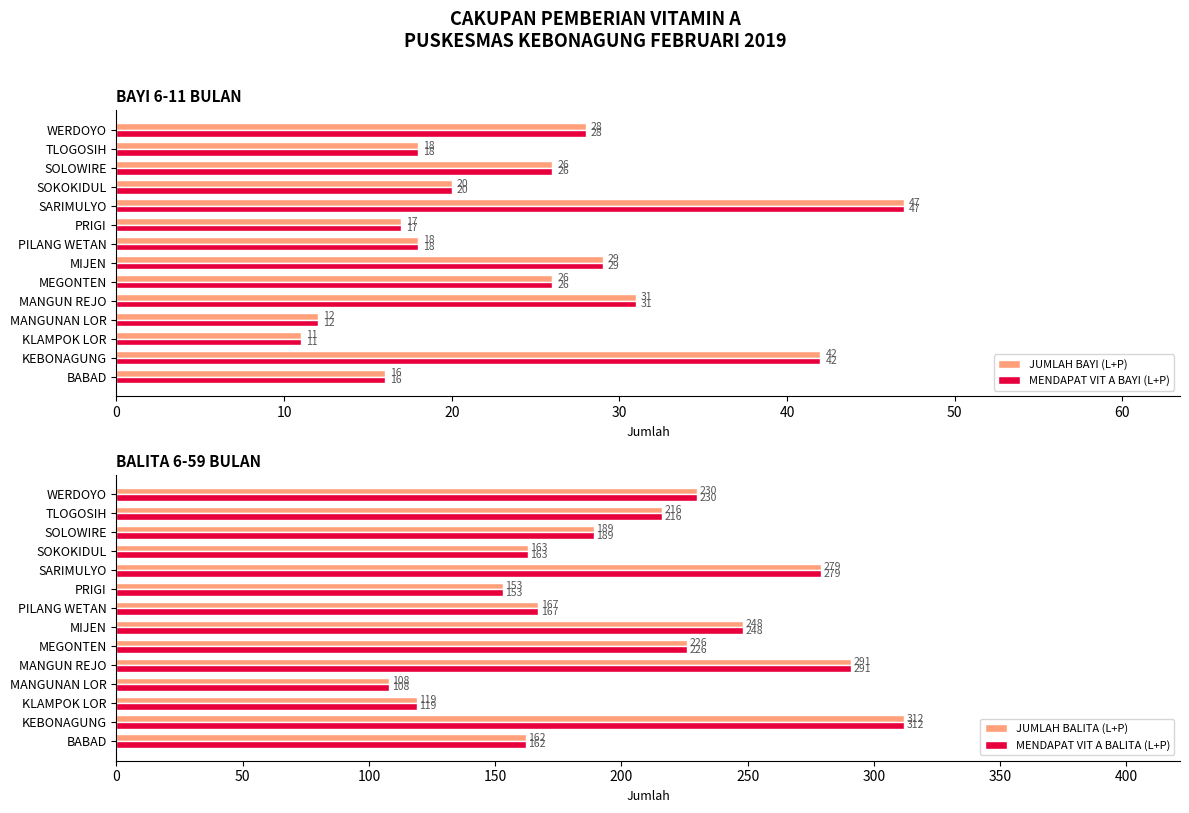

How many values in the MENDAPAT VIT A BAYI (L+P) series exceed 26?

5